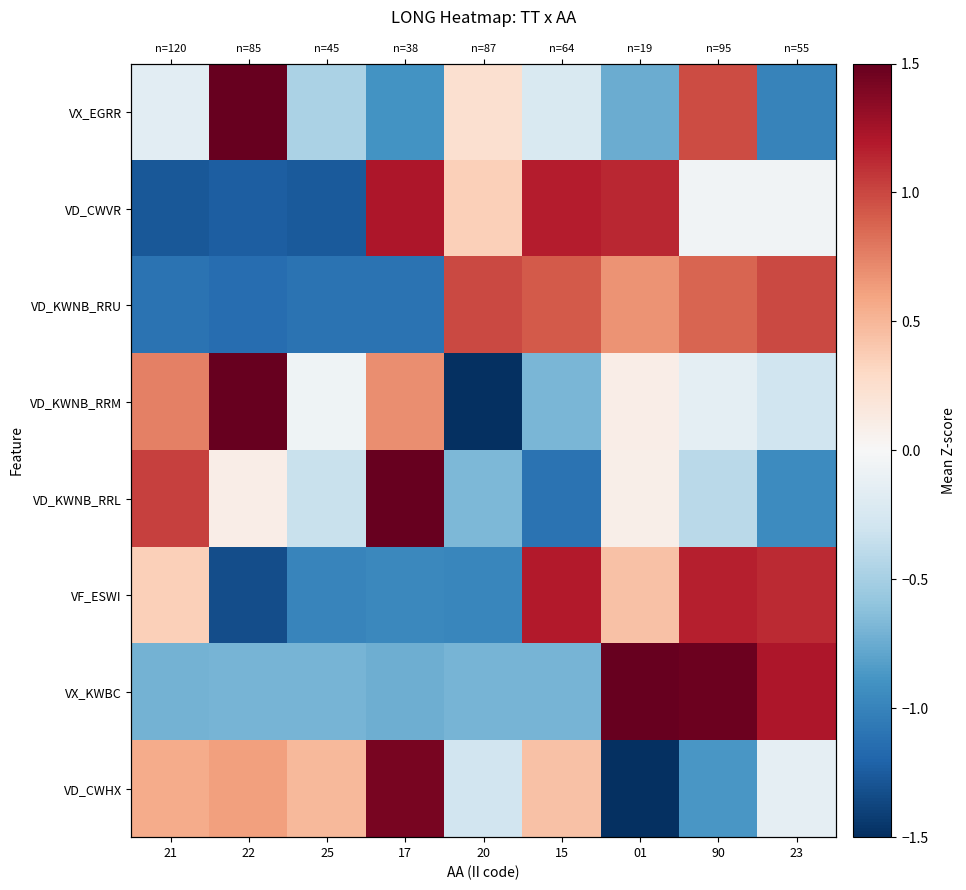

How many values in the VD_CWVR series exceed 0?

4